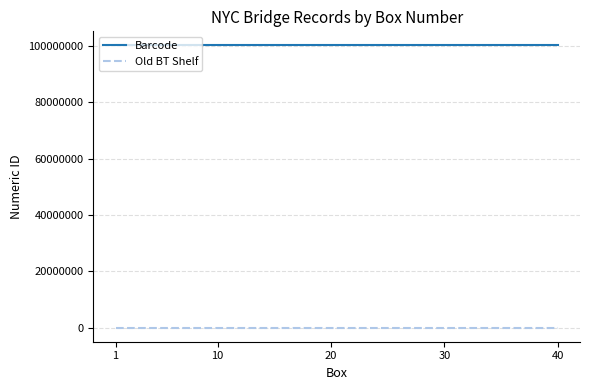

True or false: Barcode and Old BT Shelf intersect in this chart.

False